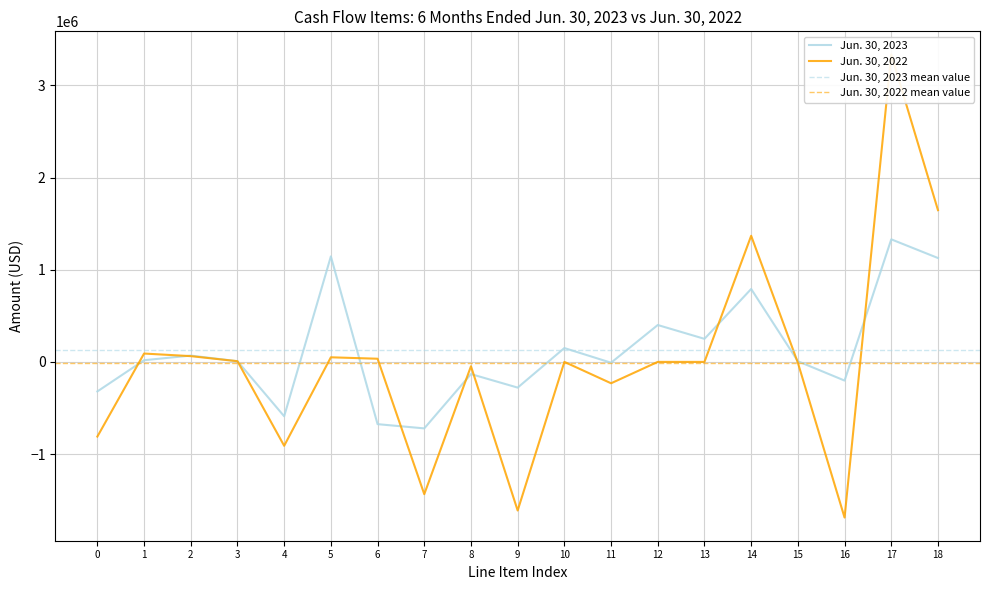

How many times do Jun. 30, 2023 and Jun. 30, 2022 cross each other?

11